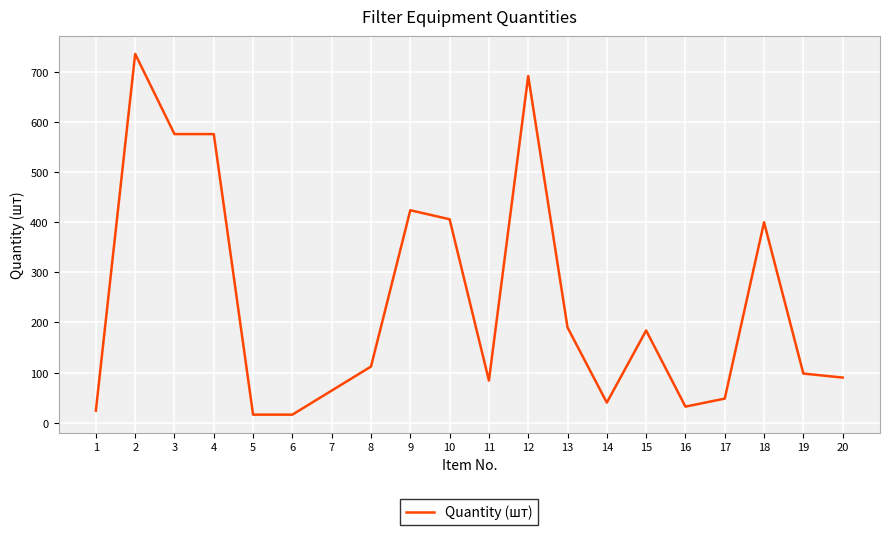

What is the difference between the maximum and minimum values?

720